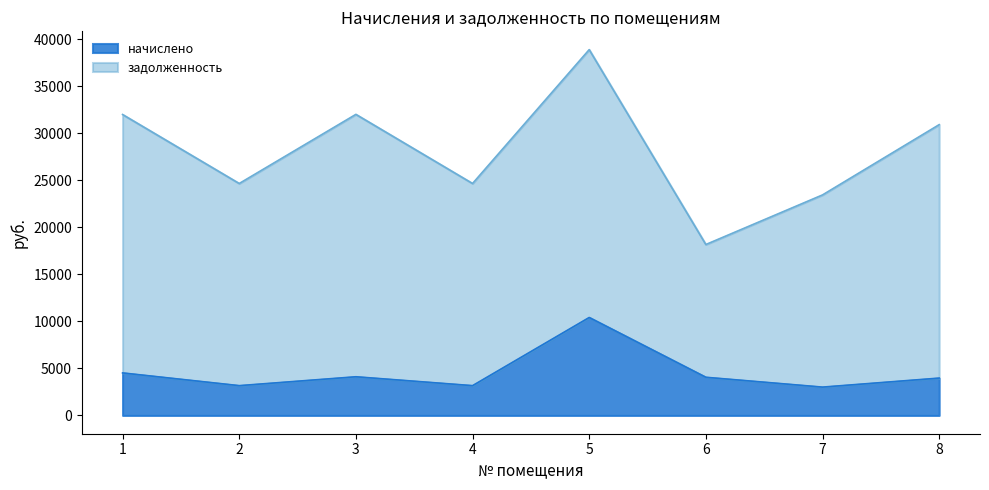

Which category has the lowest value across all series?

7